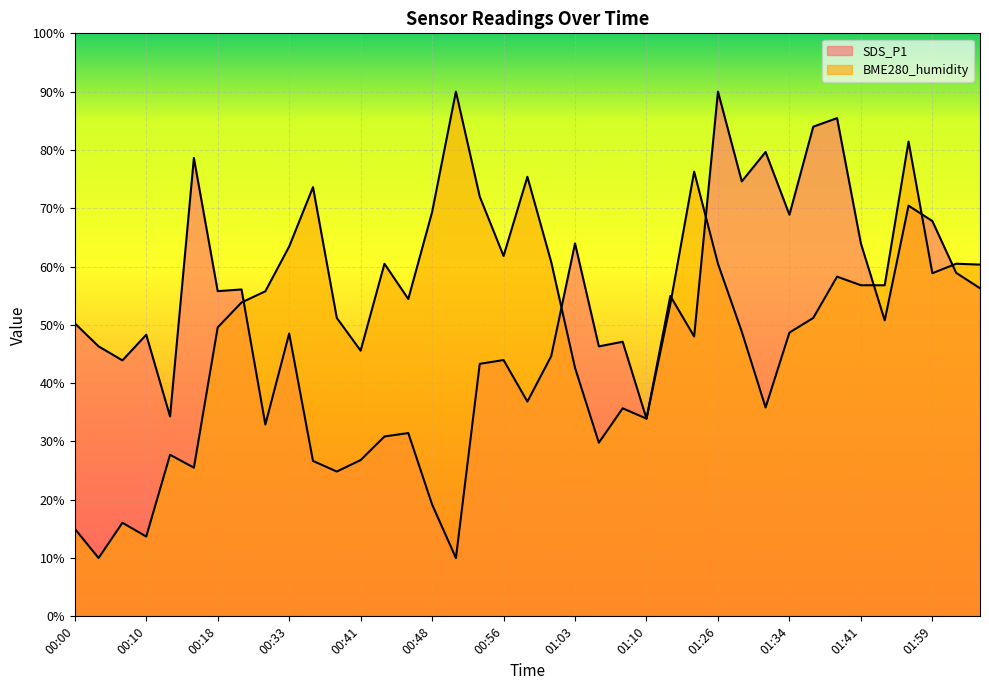

Between 00:33 and 00:43, which series saw the biggest shift?

SDS_P1